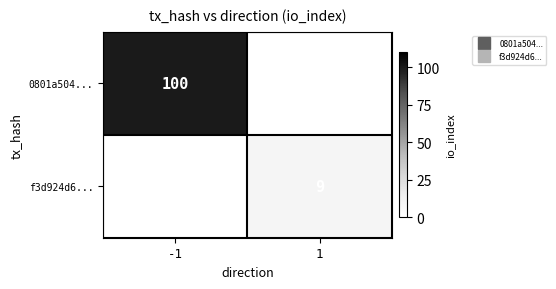

What is the lowest value of the 0801a504... series?

100.0